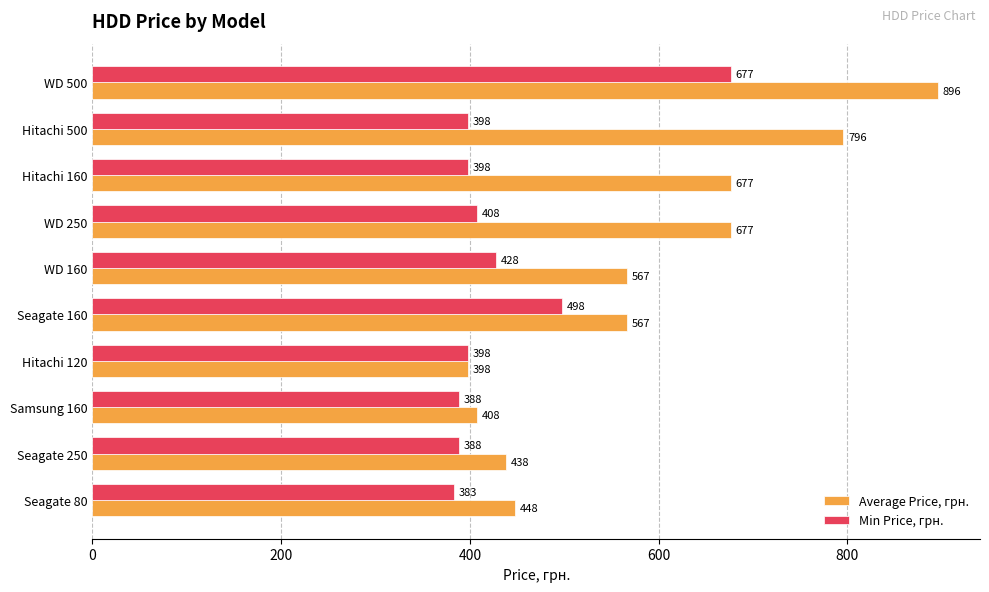

What is the difference between the maximum and minimum values in the Min Price, грн. series?

294